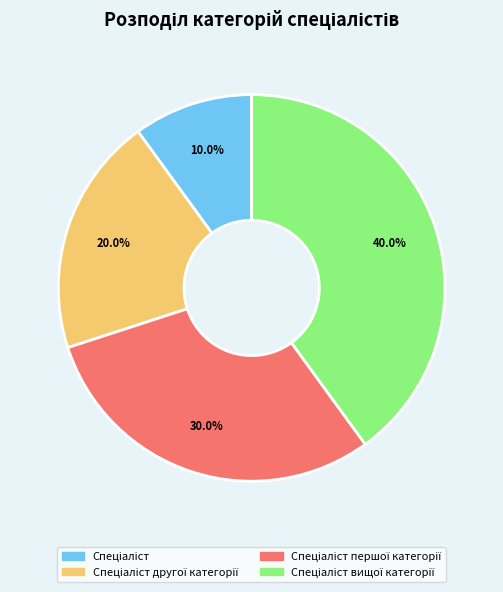

Does any single category account for the majority?

No